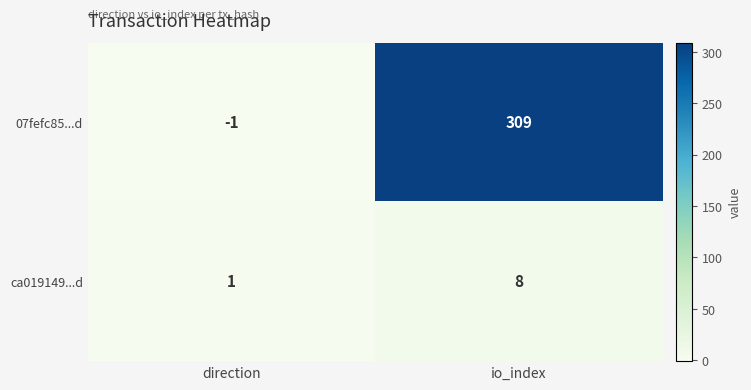

At direction, list the series in order from smallest to largest.

07fefc85...d, ca019149...d